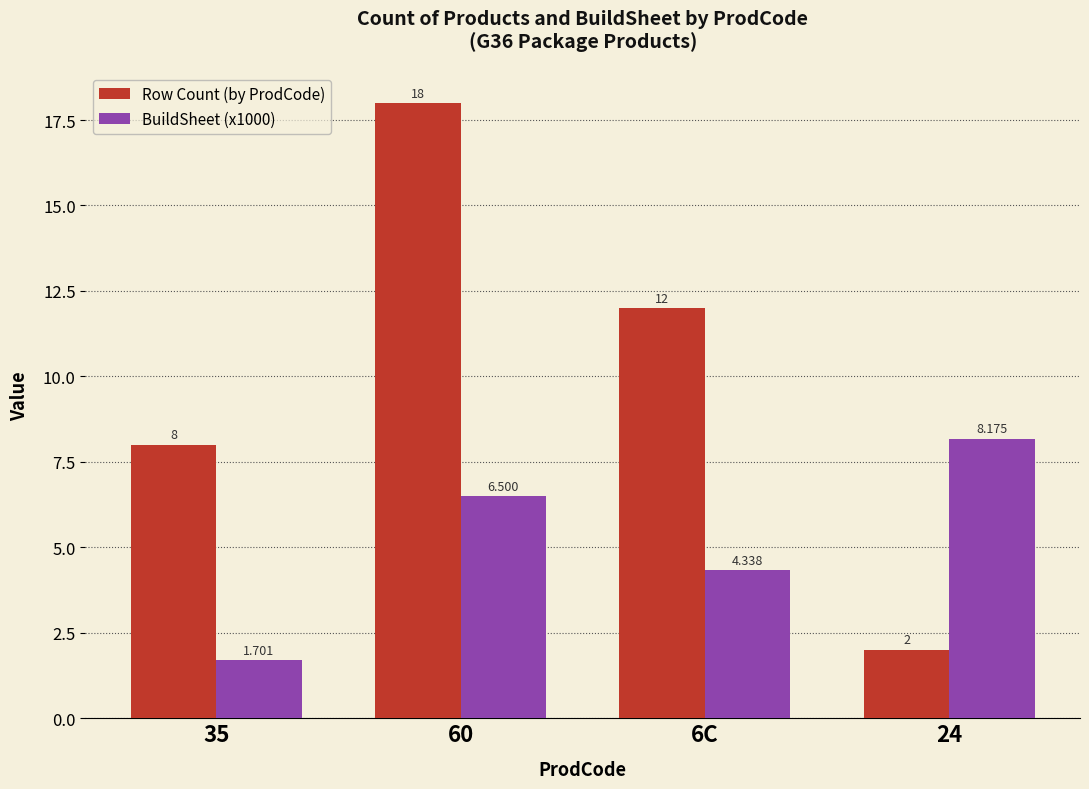

Is it true that Row Count (by ProdCode) equals 2.0 at 24?

True